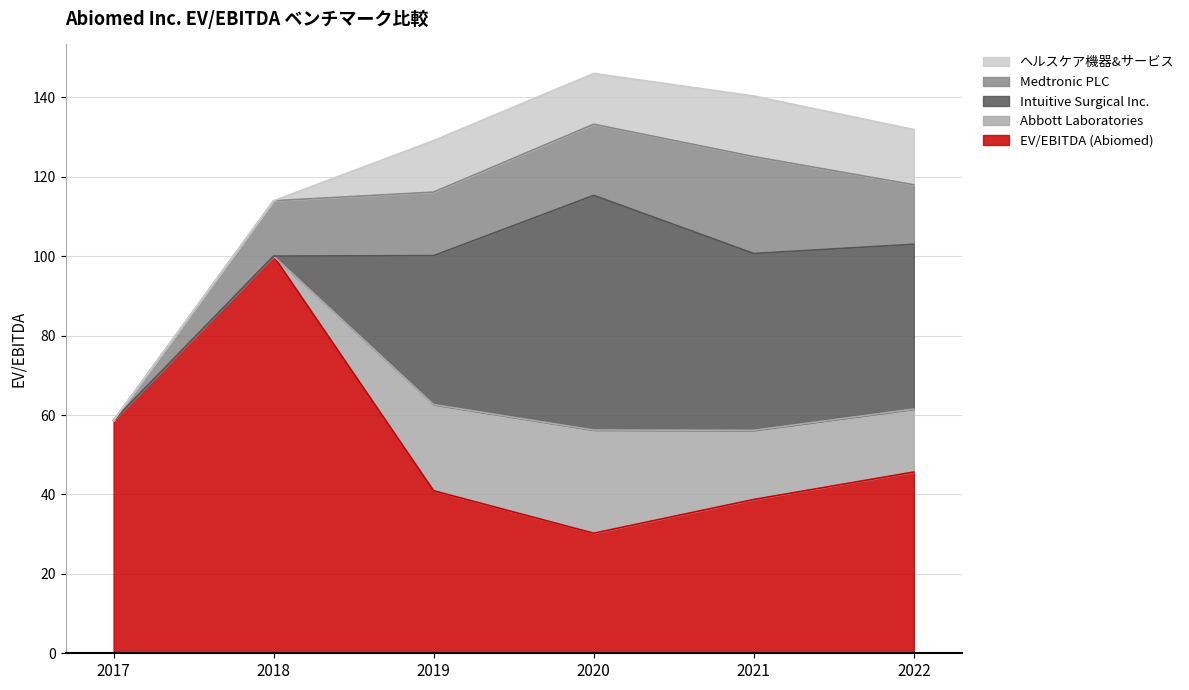

Which series has the largest total across all categories?

EV/EBITDA (Abiomed)